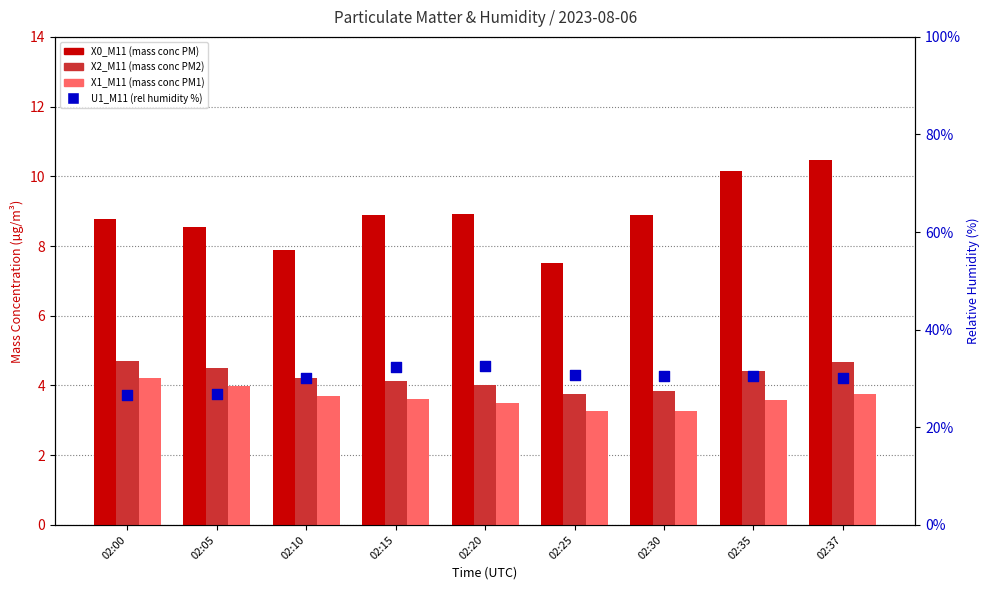

Is the value of X2_M11 (mass conc PM2) at 02:25 greater than the value of X0_M11 (mass conc PM) at 02:15?

No